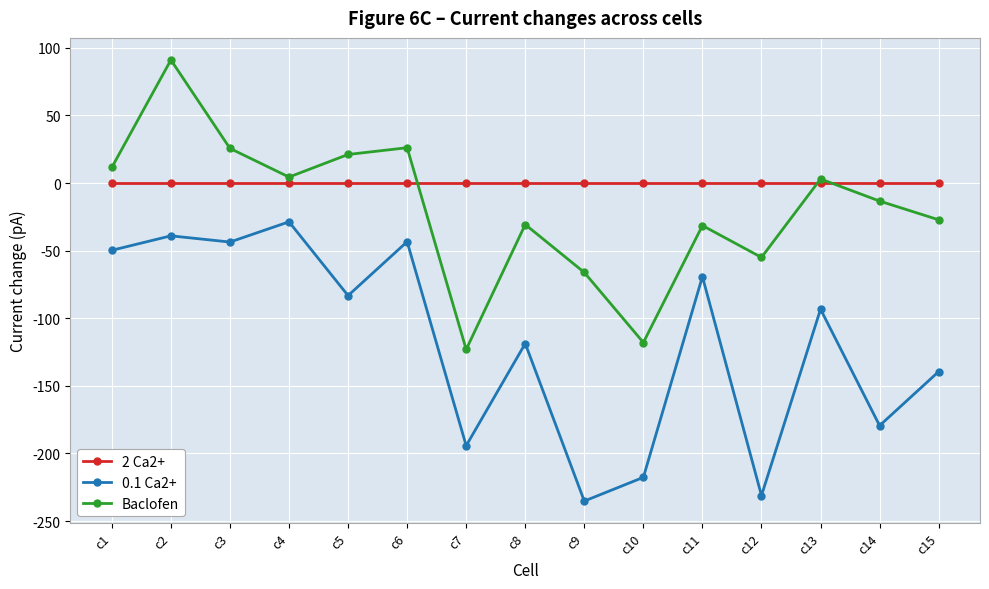

How many data points does each series have?

15